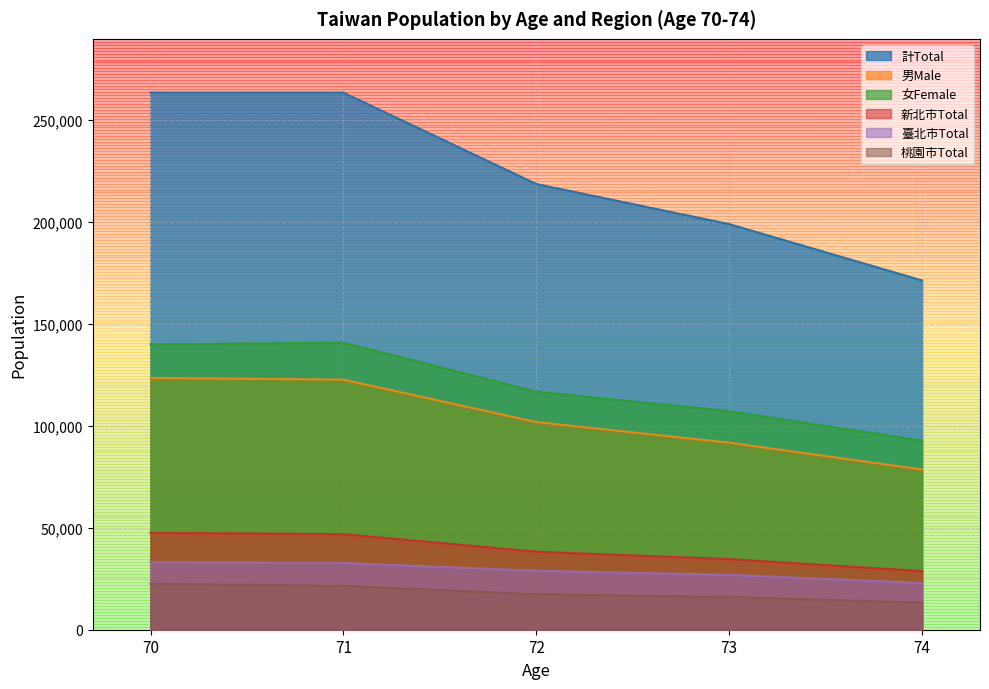

Which label corresponds to the smallest value in the chart?

74